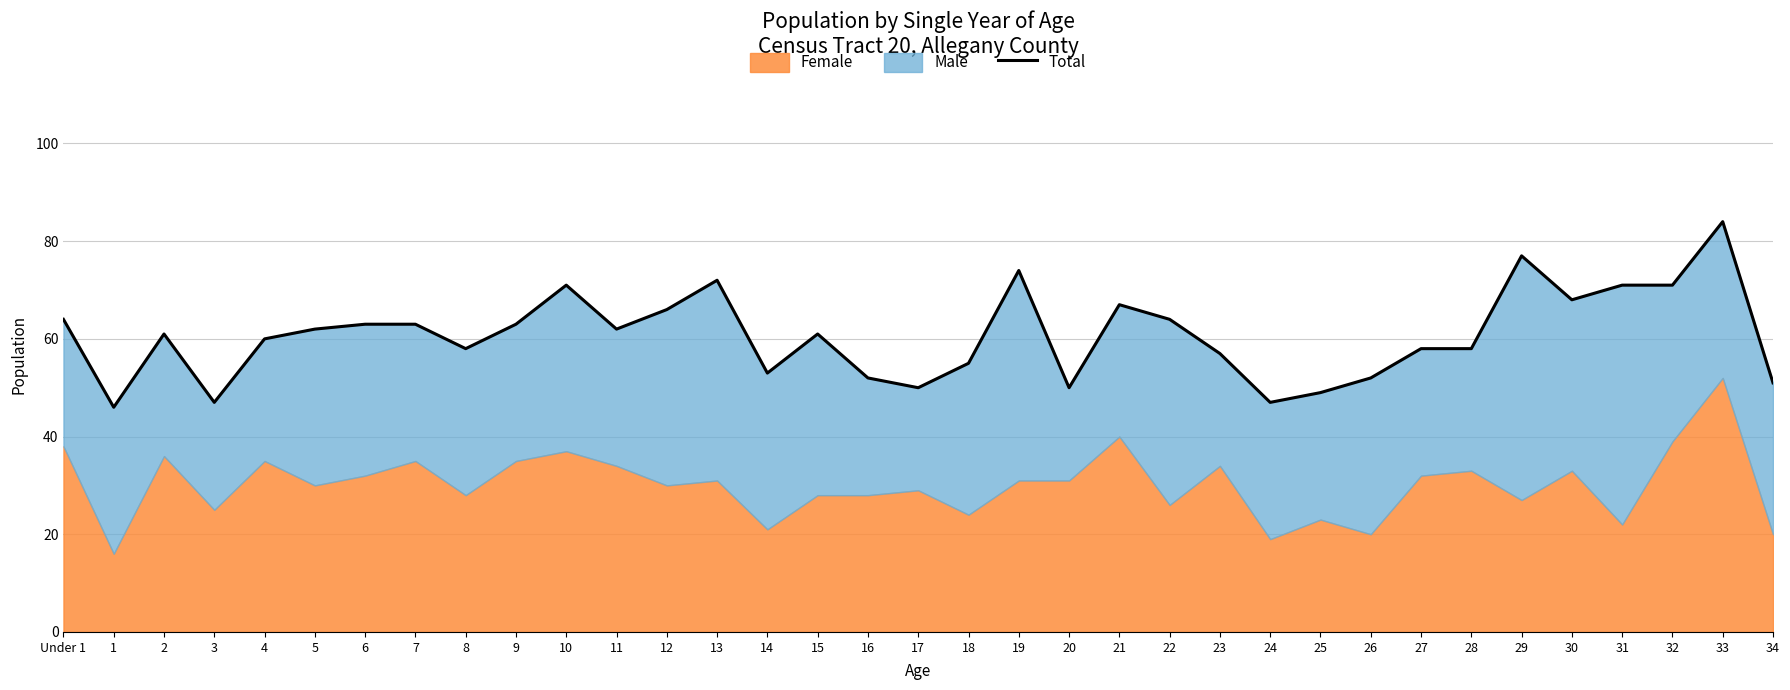

Where does the data first go above 61?

Under 1